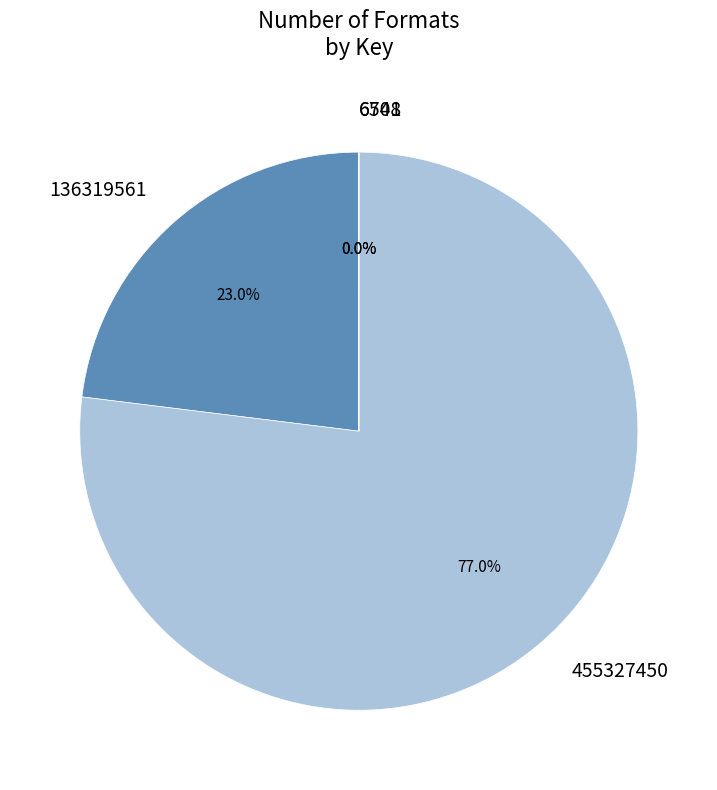

Which category has the biggest portion of the pie?

455327450